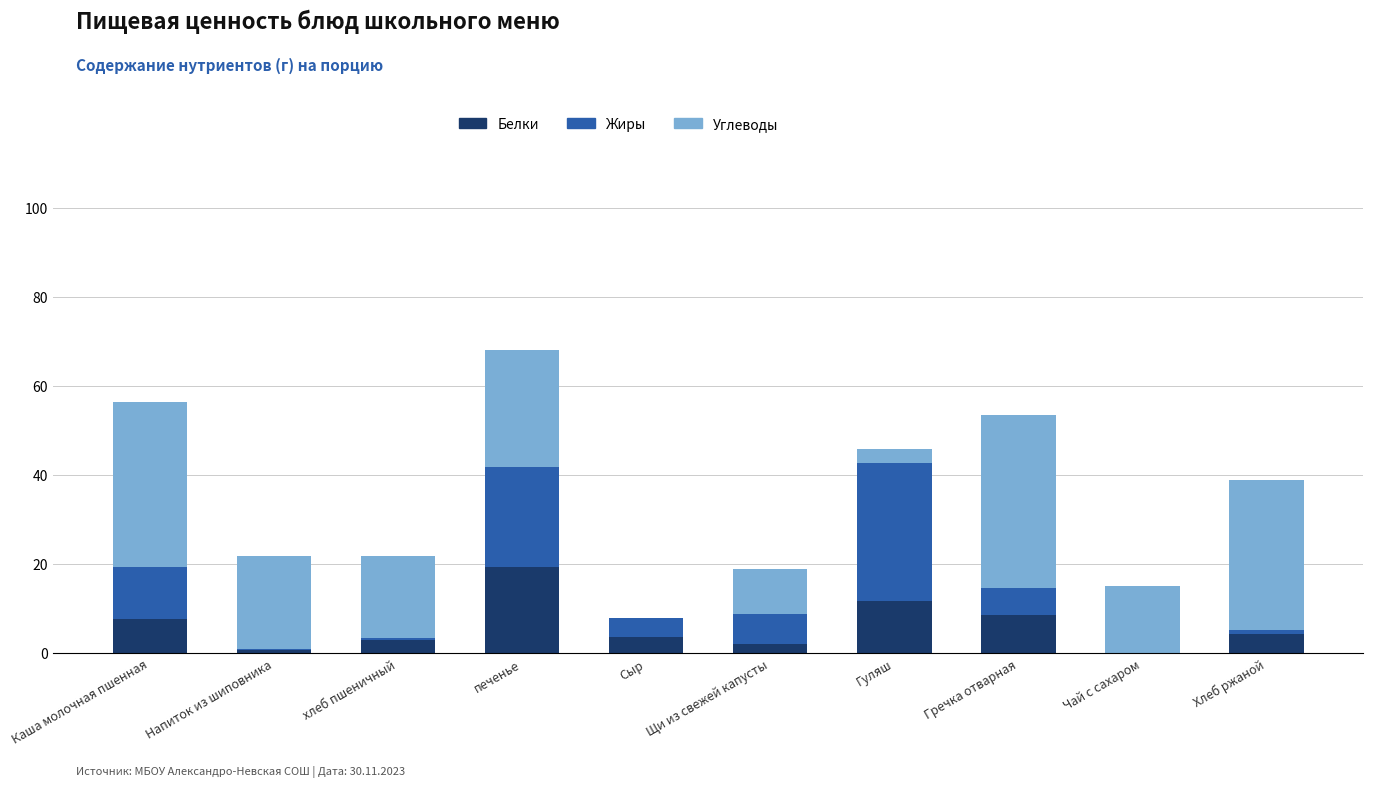

The Белки series shows 10.4 at печенье. True or false?

False